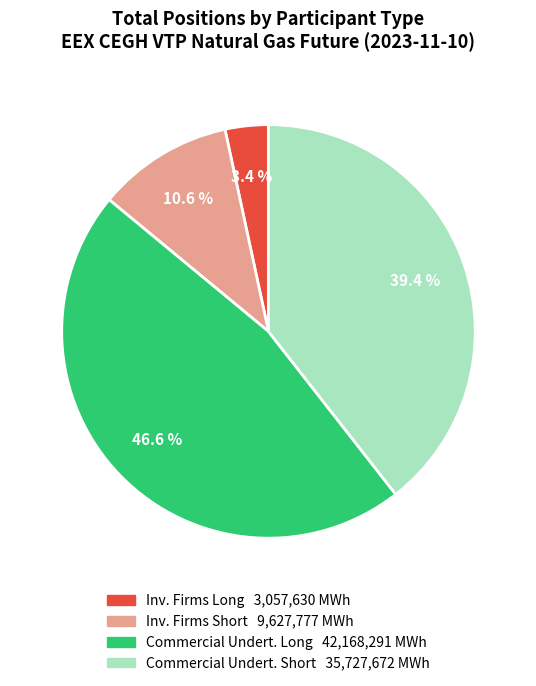

Does any single category account for the majority?

No